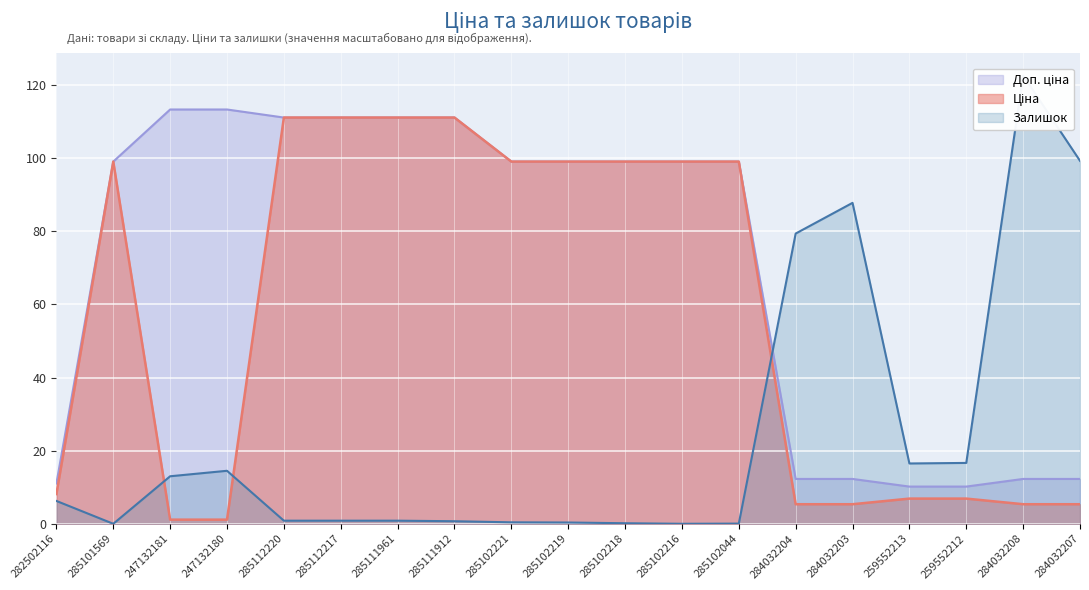

At 284032204, list the series in order from largest to smallest.

Залишок, Доп. ціна, Ціна